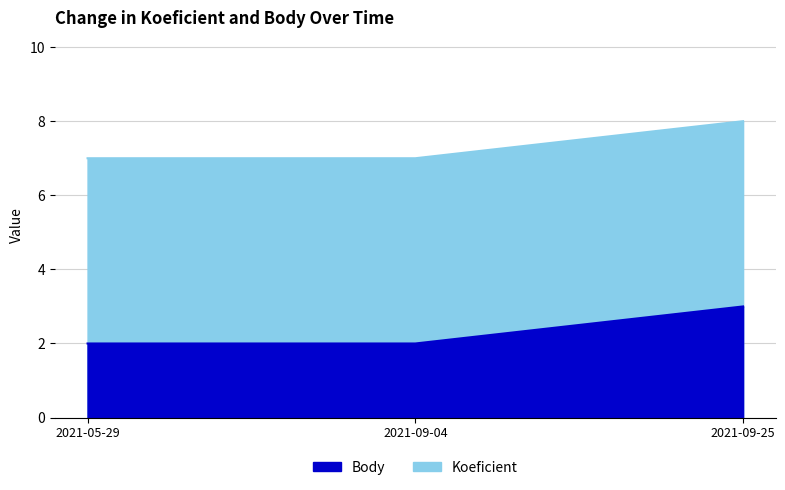

The Koeficient series shows 3 at 2021-05-29. True or false?

False